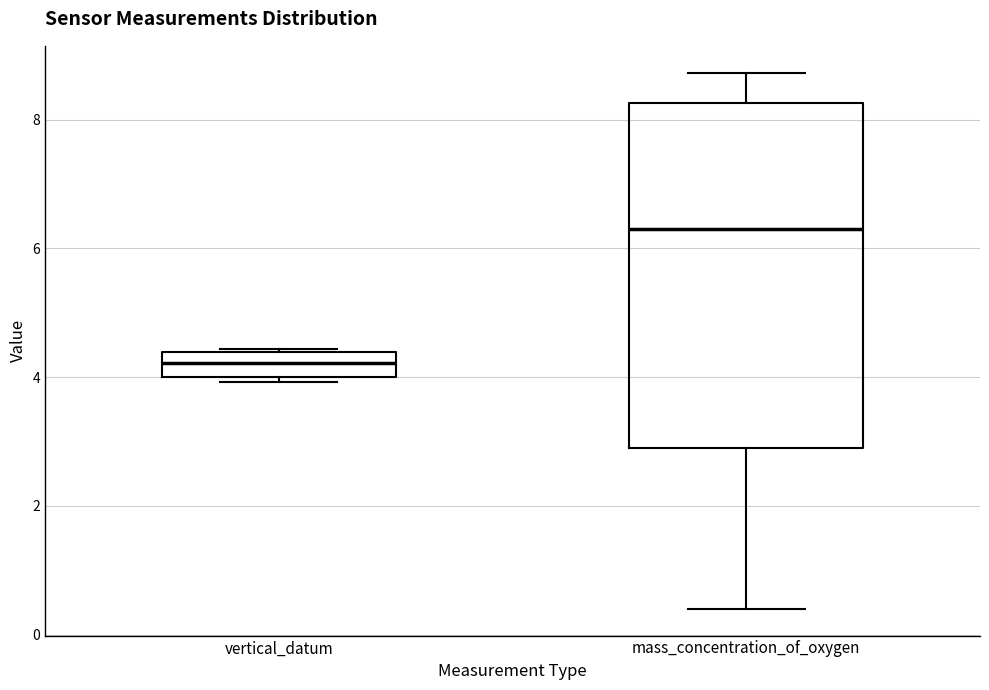

Reading left to right, transcribe this box plot: for each box, give where its median line is, the range the box spans, and where its two whiskers end, as read against the y-axis. The values are not printed on the chart, so give them approximately, as read against the axis.

vertical_datum: median 4.2, box 4.0 to 4.4, whiskers 4.0 (just below the box's lower edge) to 4.4
mass_concentration_of_oxygen: median 6.4, box 3.0 to 8.2, whiskers 0.4 to 8.8